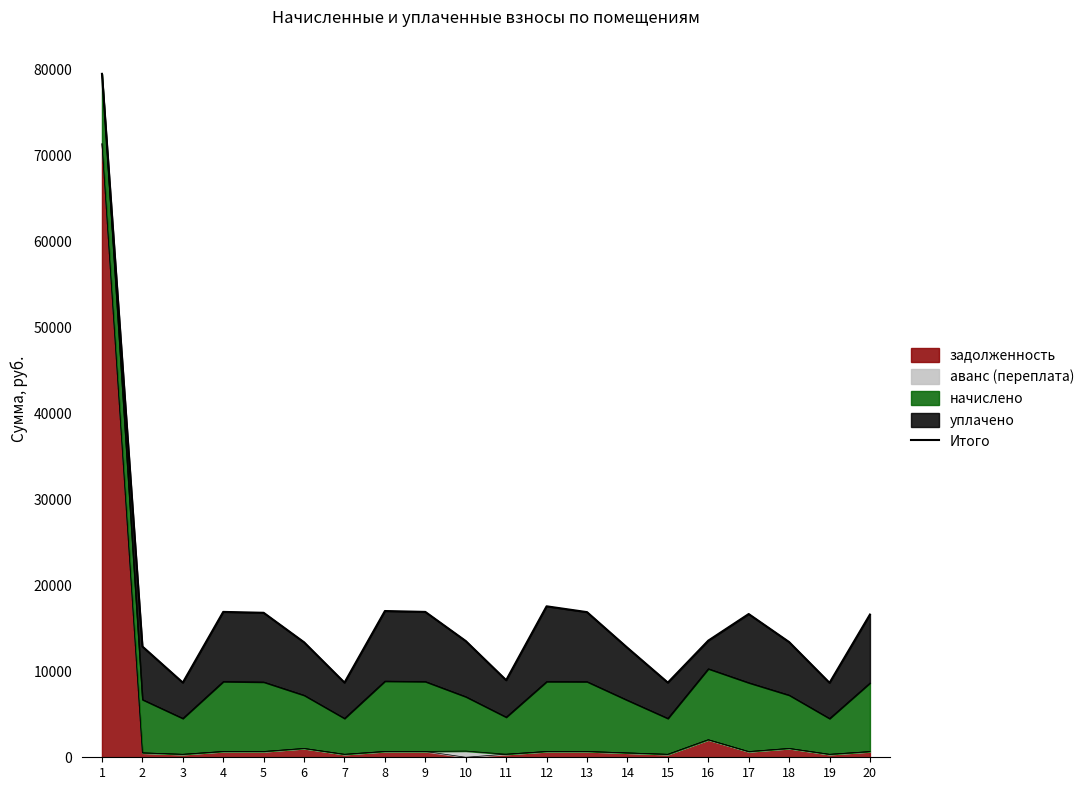

Approximately how many times larger is the value at 2 compared to 19?

1.5